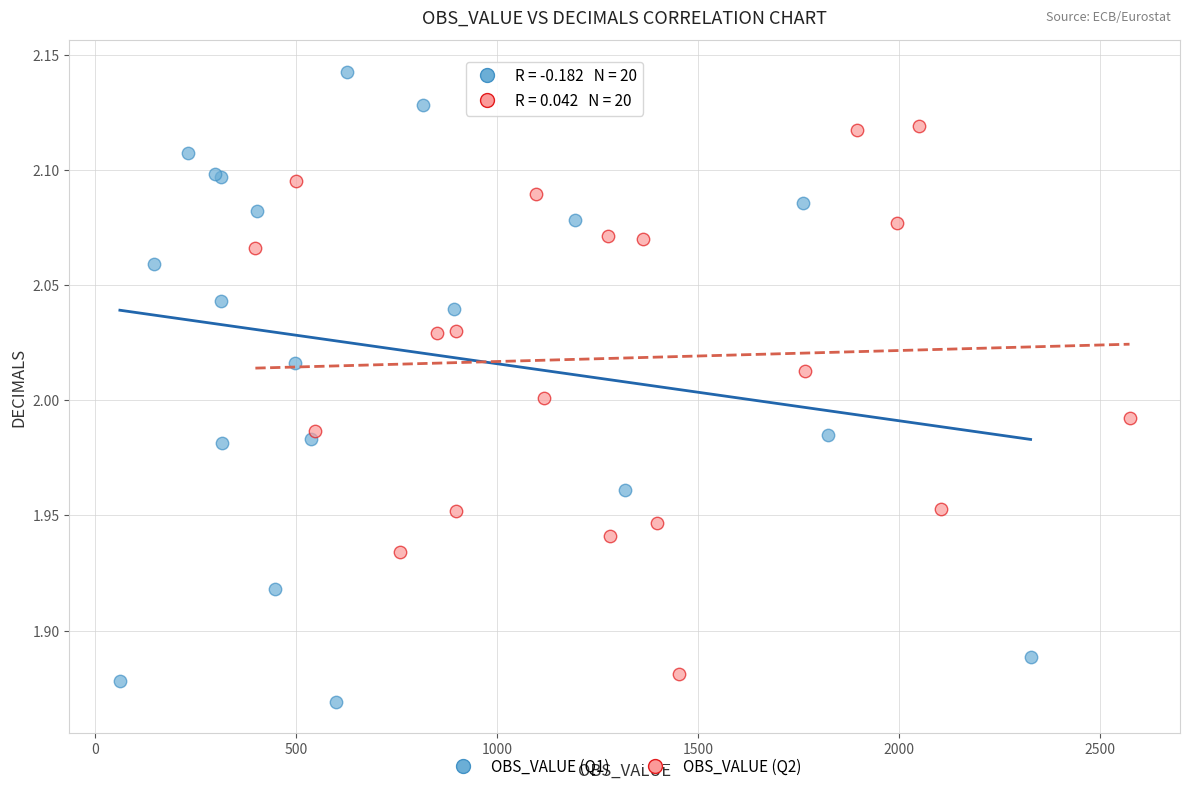

What are all the series names shown in the legend?

OBS_VALUE (Q1), OBS_VALUE (Q2)